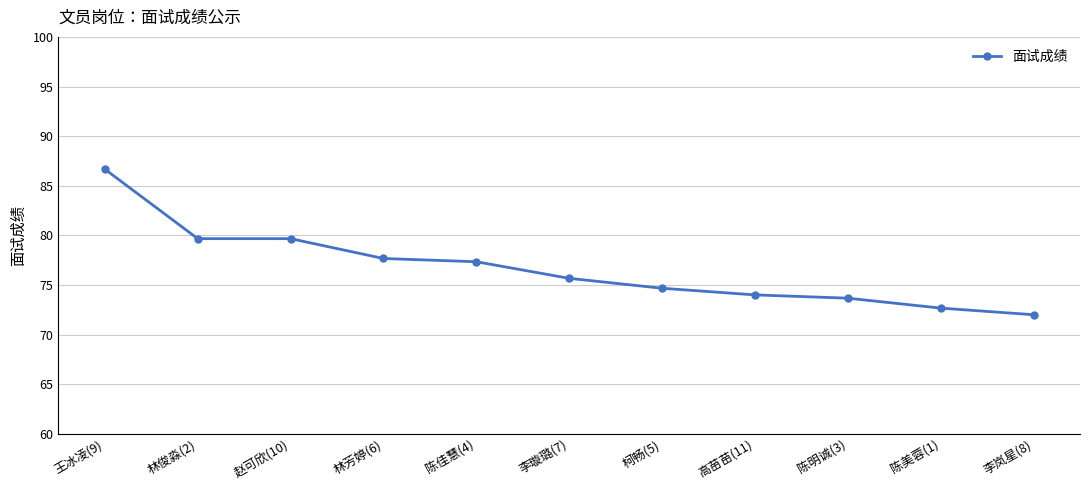

At which category does the chart reach its peak across all series?

王冰凌(9)